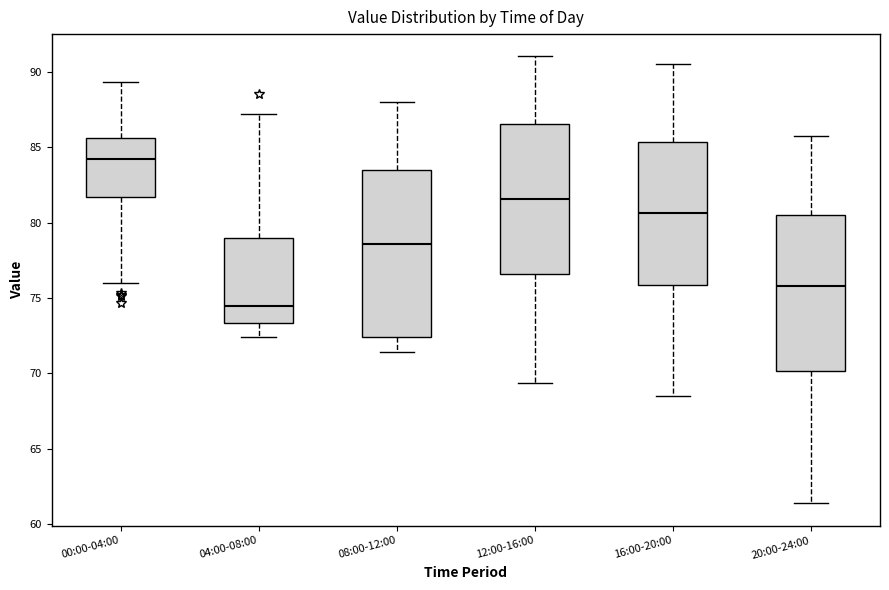

Which box is the tallest, from its lower edge to its upper edge?

08:00-12:00